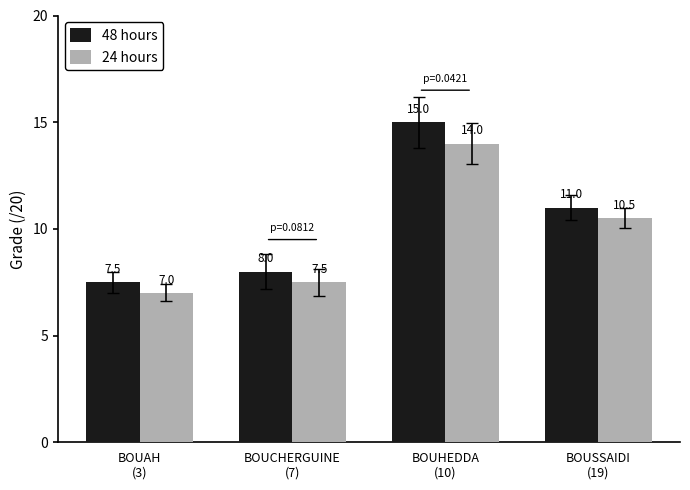

How many data points in 24 hours are less than 10?

2